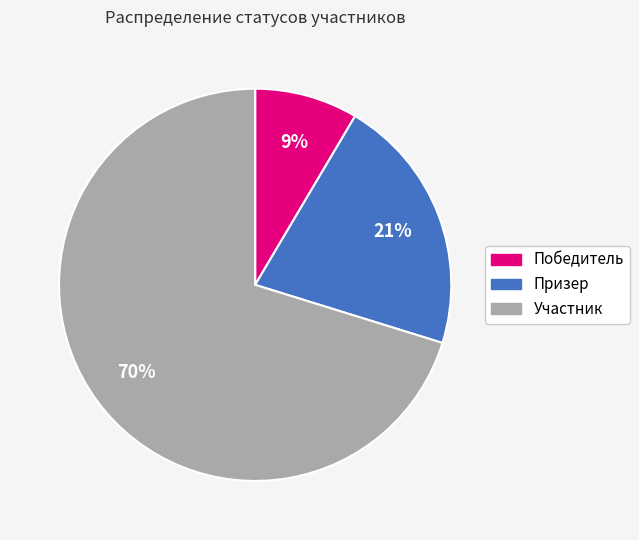

What percentage is the Победитель slice, to the nearest percent?

9%